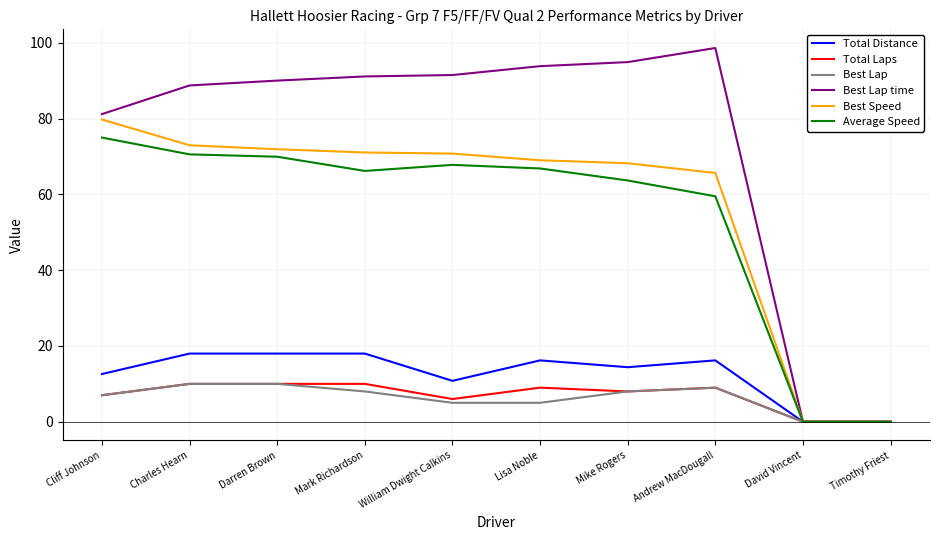

Where is Best Speed nearest to the value 39?

Andrew MacDougall